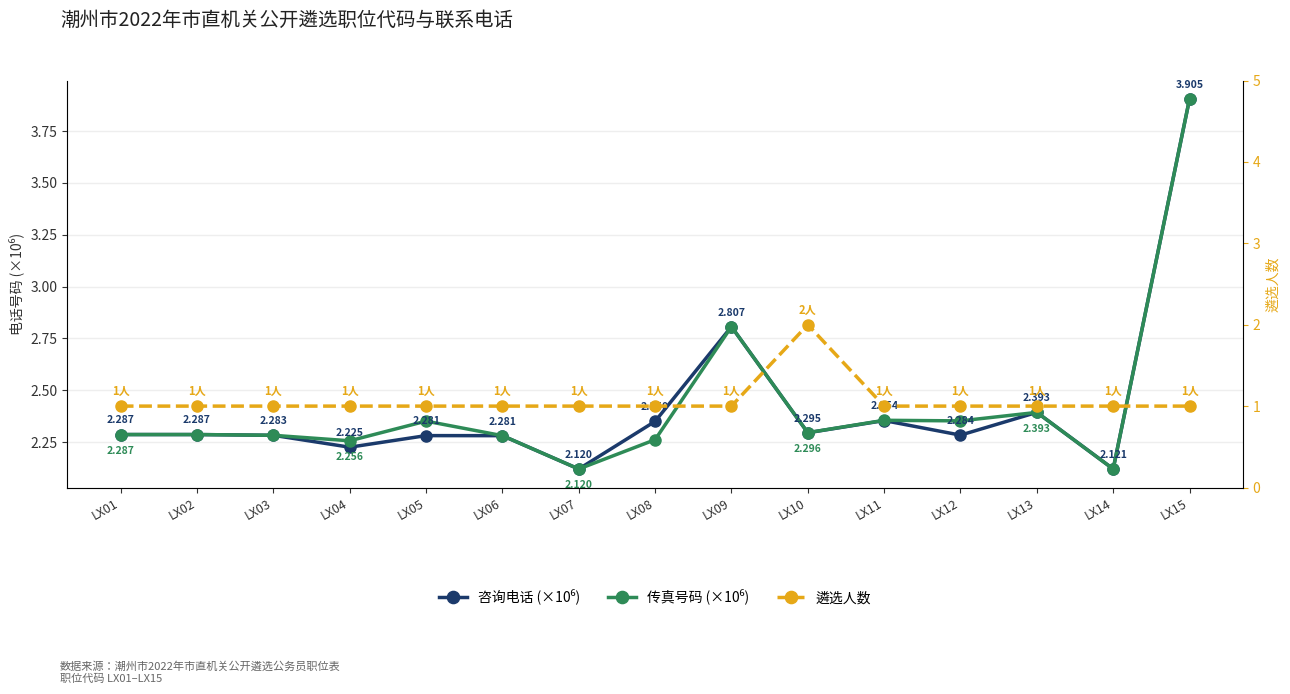

At which category does 咨询电话 (×10⁶) reach its first local valley?

LX04